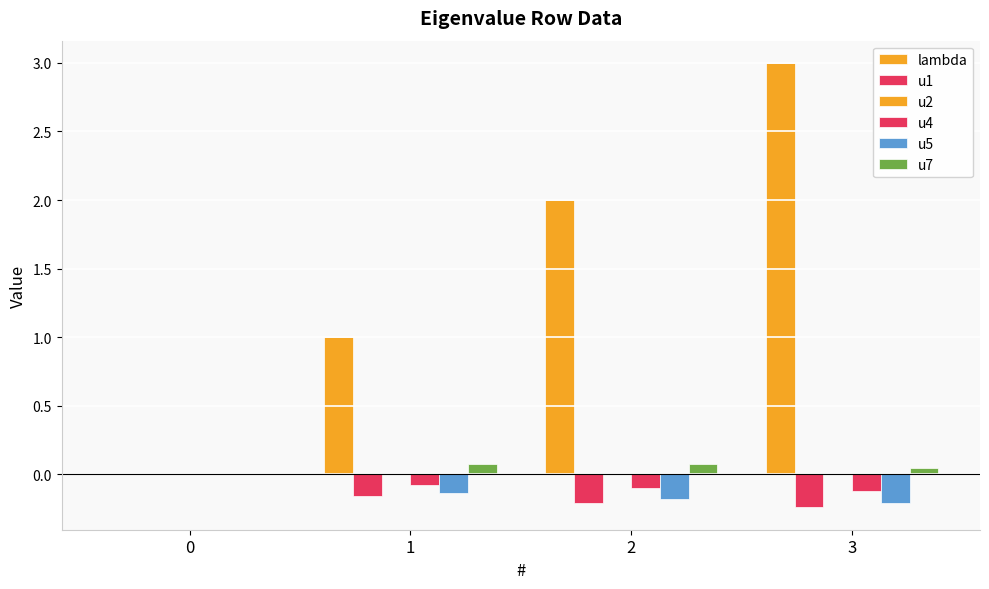

Which has a higher value, 1 or 0?

1